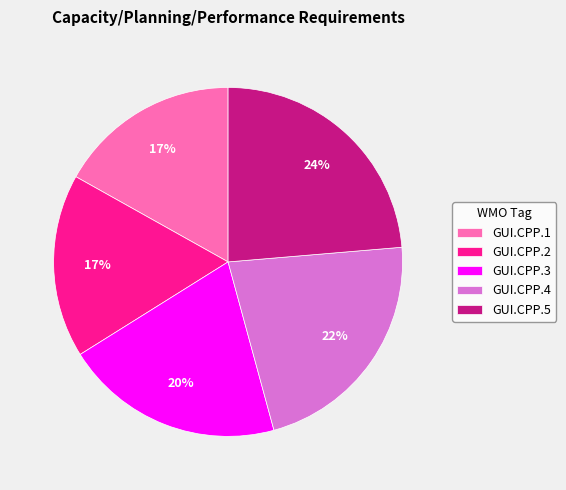

To the nearest percent, what is the combined percentage of GUI.CPP.4 and GUI.CPP.2?

39%